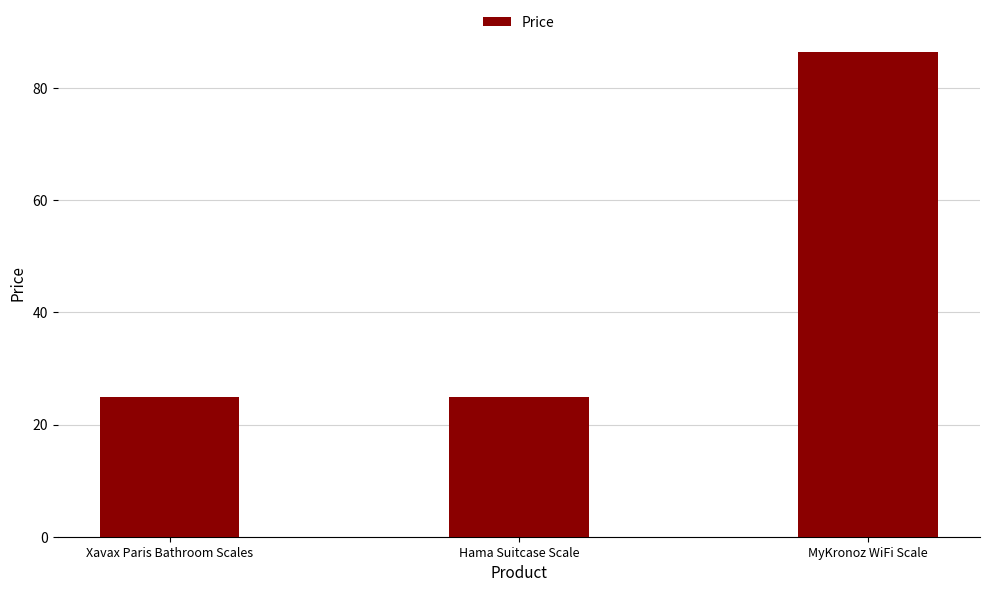

Reading right to left, what are all the values shown in this chart?

MyKronoz WiFi Scale=86.4	Hama Suitcase Scale=25.0	Xavax Paris Bathroom Scales=25.0